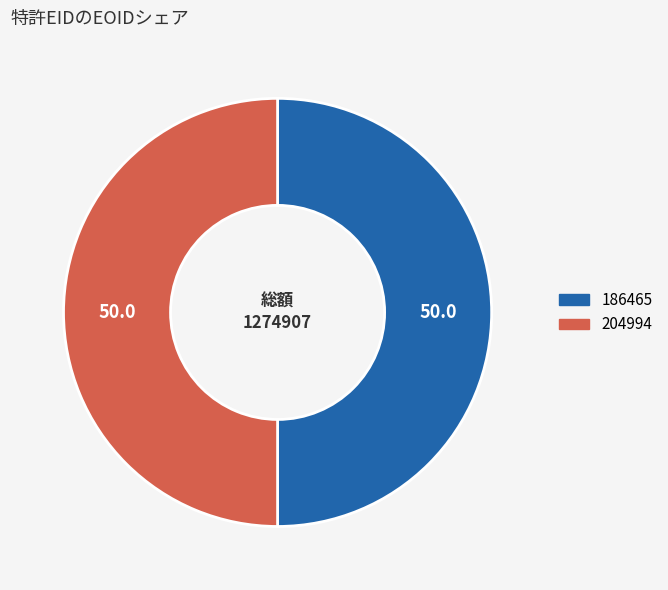

Approximately how many times larger is the value at 186465 compared to 204994?

1.0